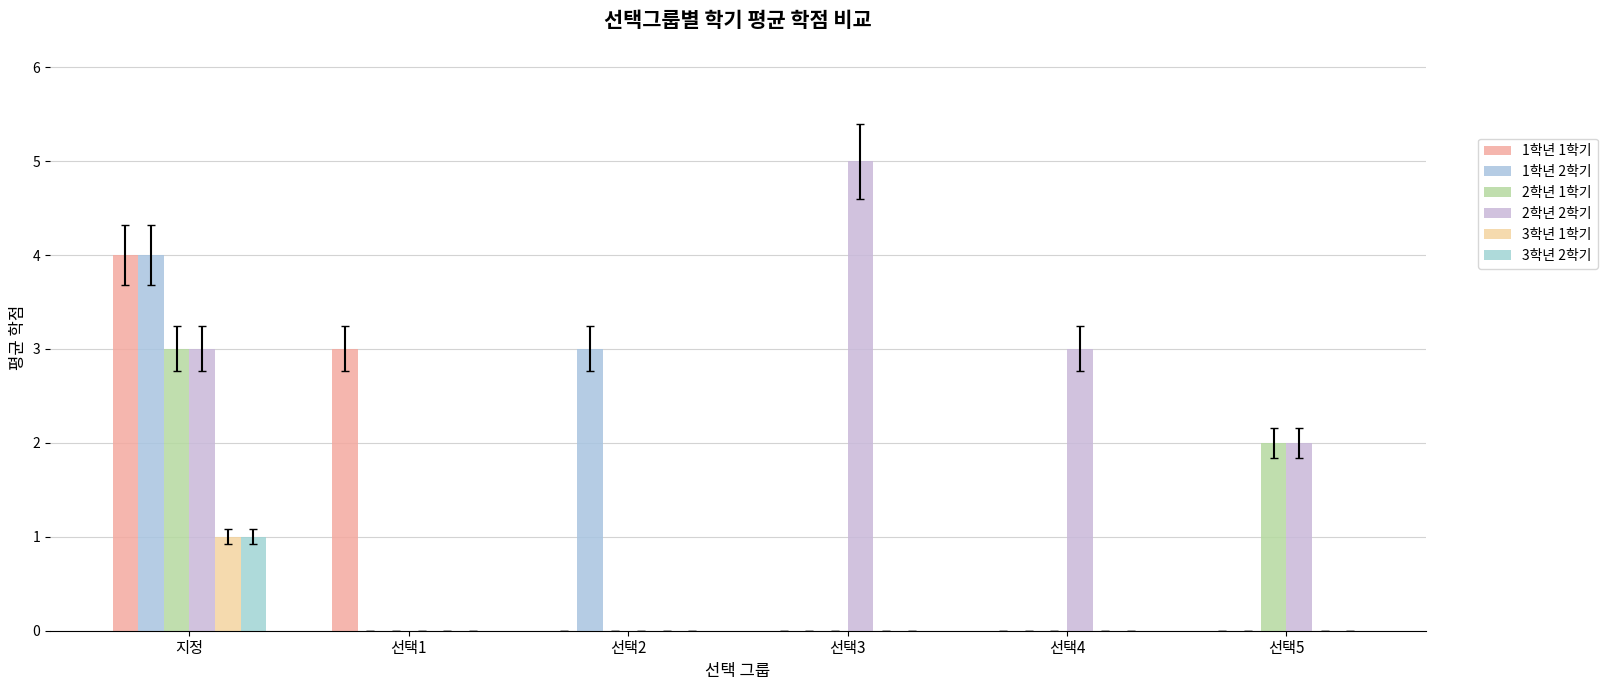

Rank the series at 선택3 from highest to lowest value.

2학년 2학기, 1학년 1학기, 1학년 2학기, 2학년 1학기, 3학년 1학기, 3학년 2학기